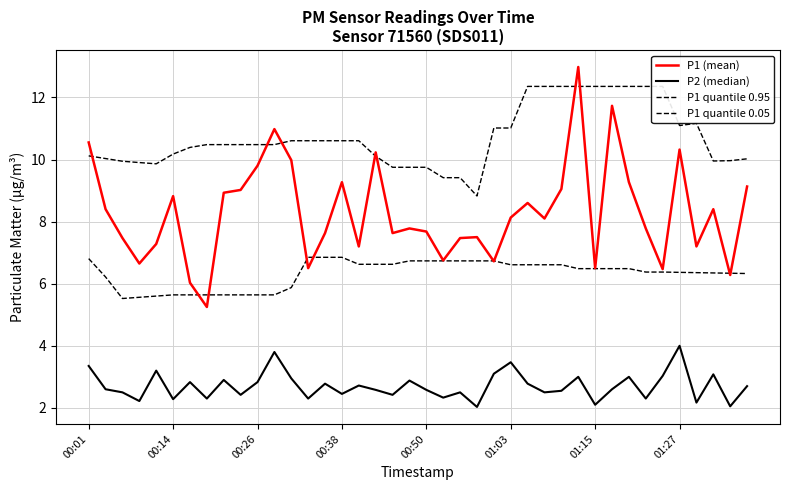

The P1 quantile 0.05 series shows 5.9 at 12. True or false?

True